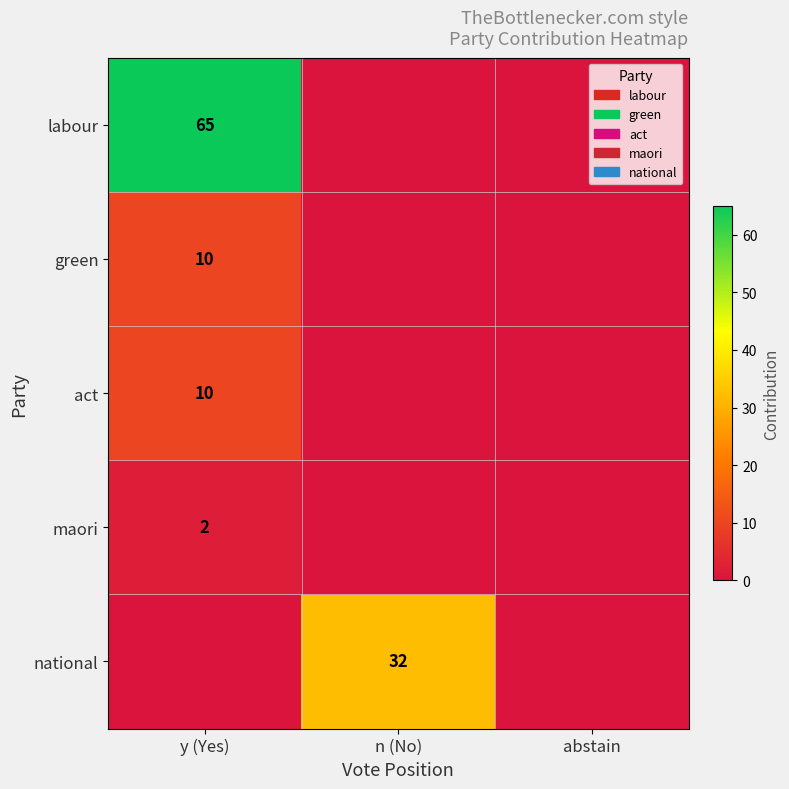

True or false: national has a value of 42 at n (No).

False